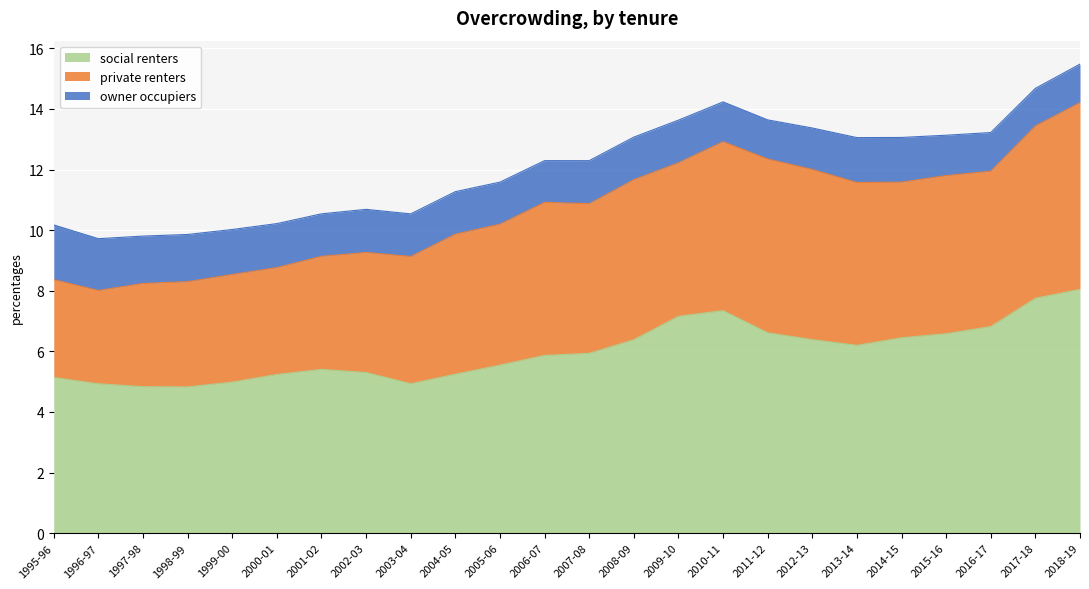

What is the spread (max minus min) of values at 2014-15?

5.0